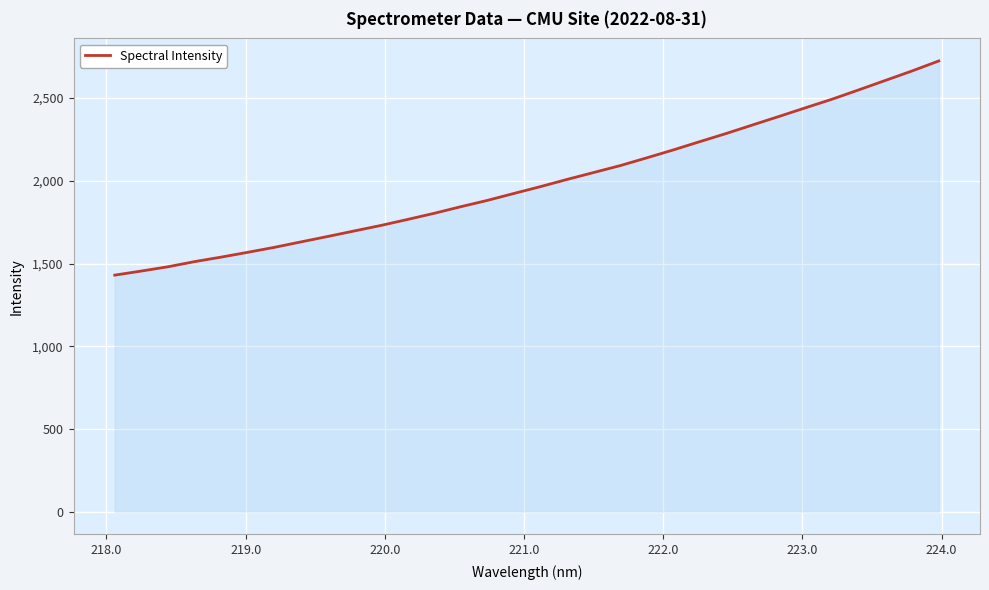

What is the smallest value displayed?

1429.8